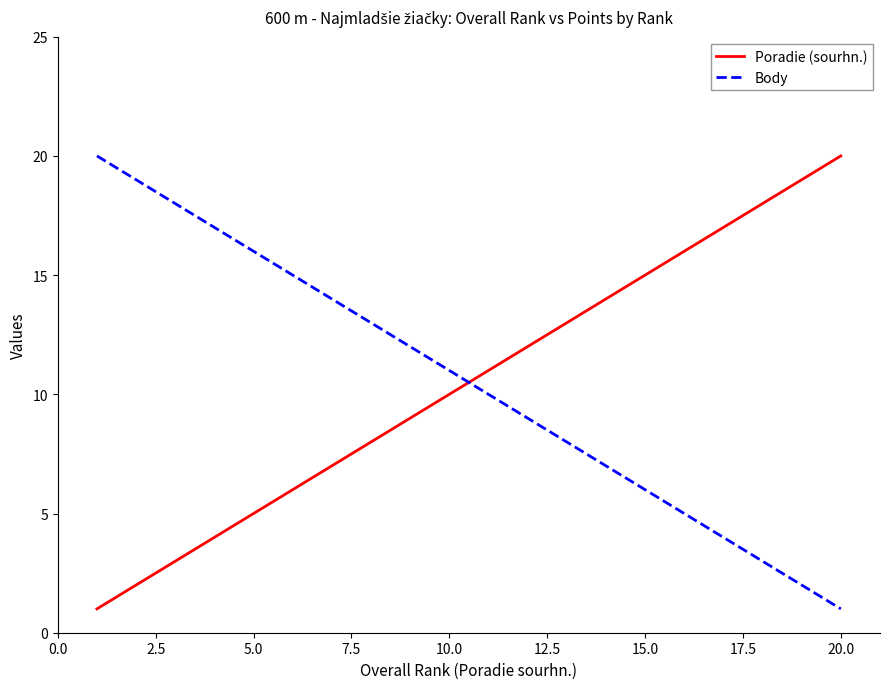

True or false: Poradie (sourhn.) and Body intersect in this chart.

True